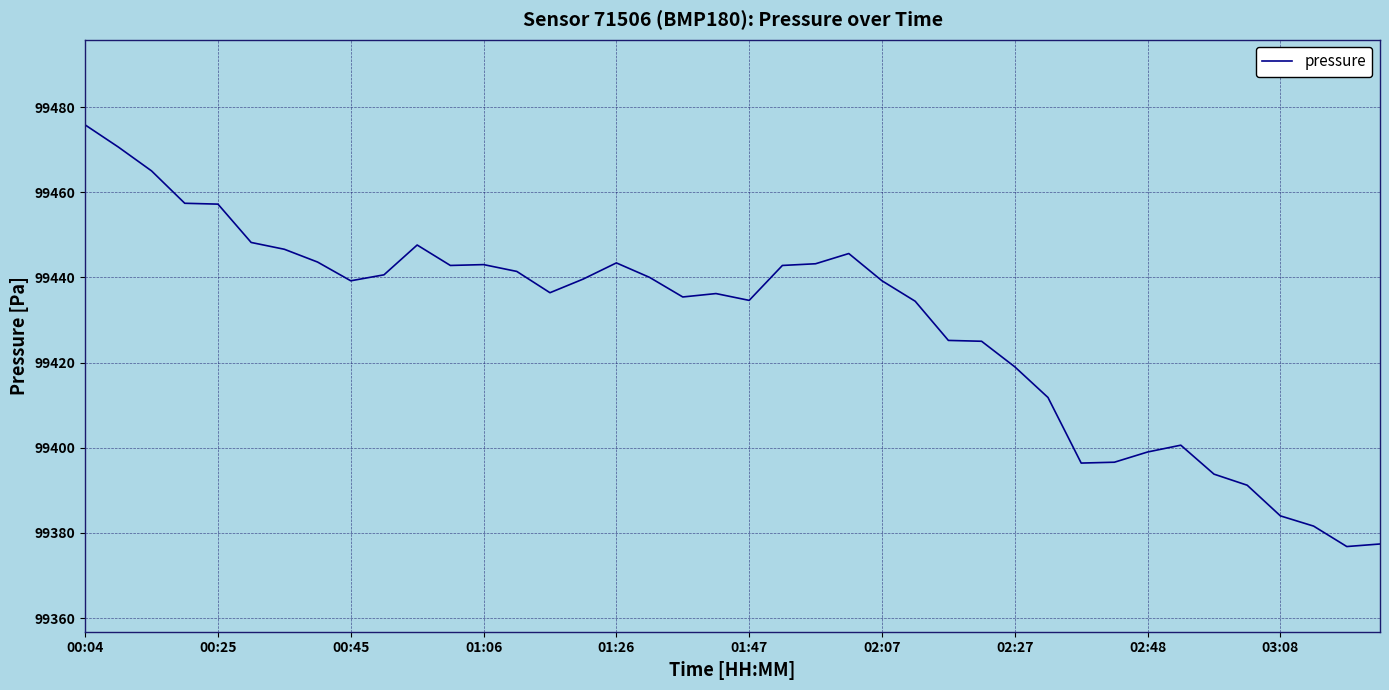

What is the difference between the maximum and minimum values?

99.0